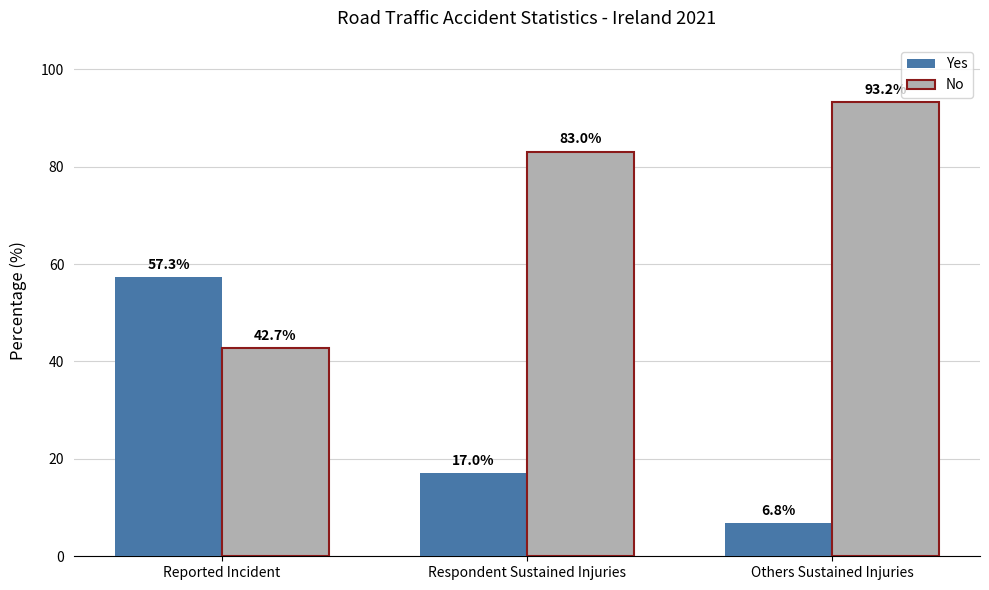

Is it true that Yes equals 9.7 at Respondent Sustained Injuries?

False